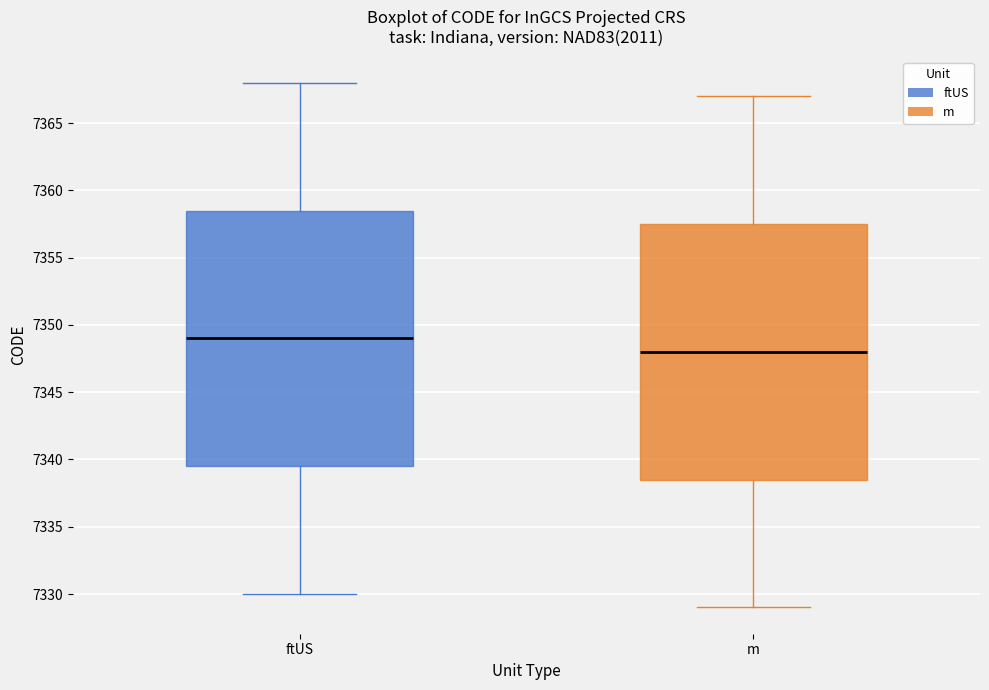

Which box's median line is the lowest?

m